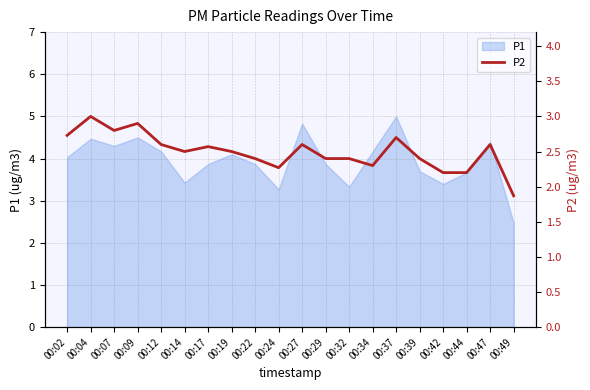

Reading left to right, transcribe all the data shown in this chart.

2.7	3.0	2.8	2.9	2.6	2.5	2.6	2.5	2.4	2.3	2.6	2.4	2.4	2.3	2.7	2.4	2.2	2.2	2.6	1.9